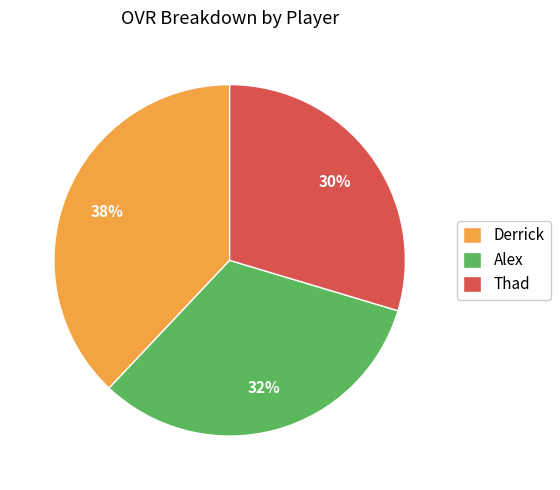

How many slices are in this pie chart?

3